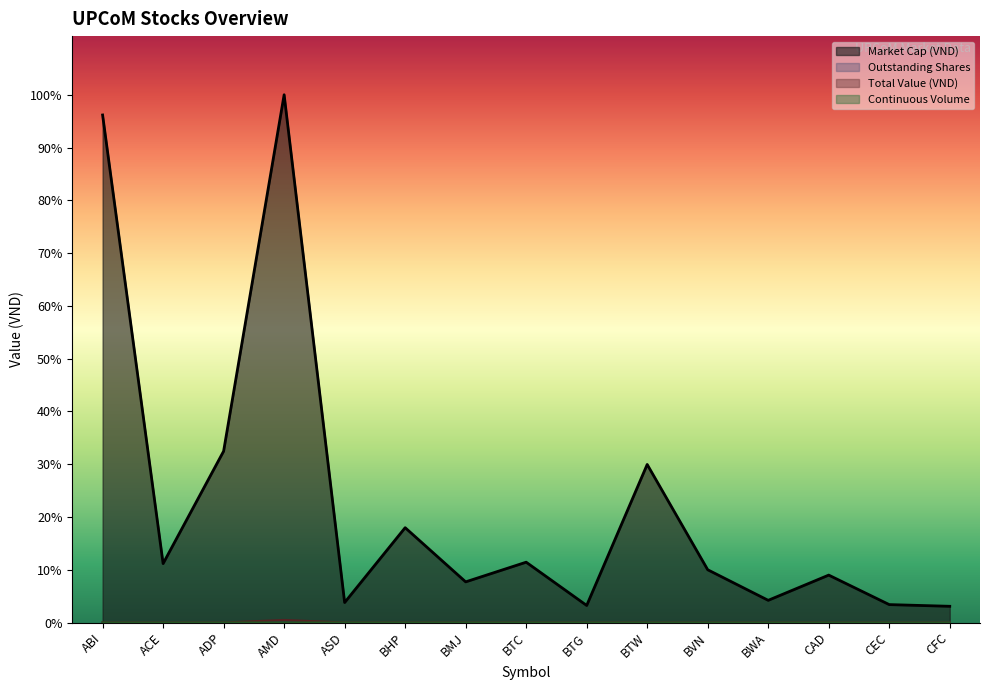

True or false: Market Cap (VND) has more than 0 points higher than both neighbors.

True